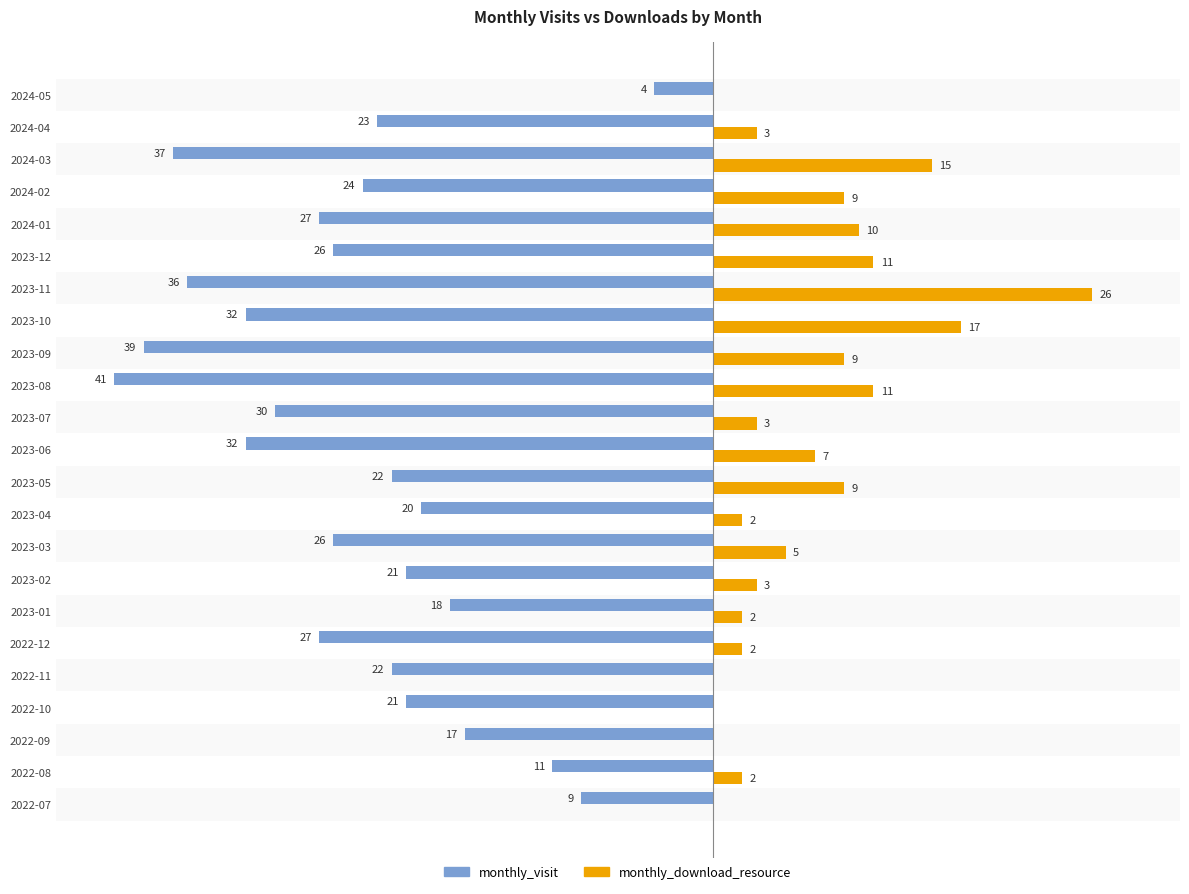

Which category has the highest value in the monthly_visit series?

2024-05